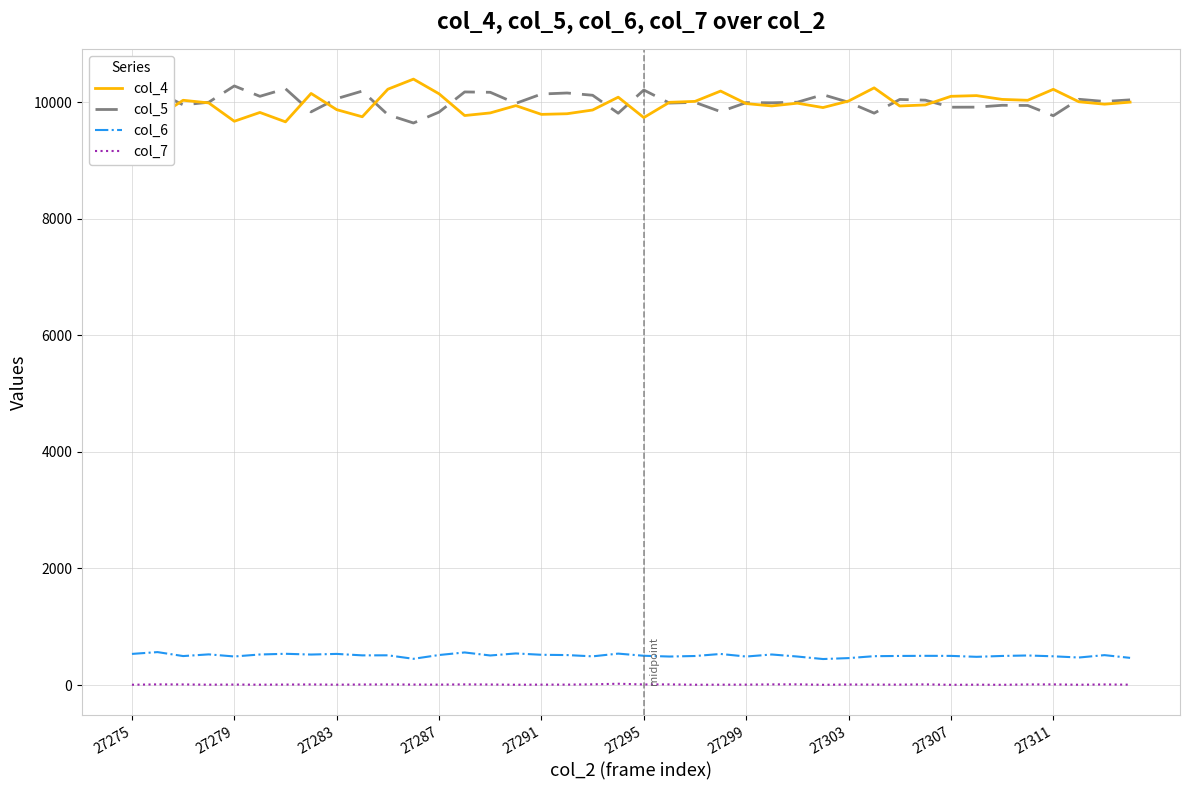

What is the maximum value shown in the chart?

10396